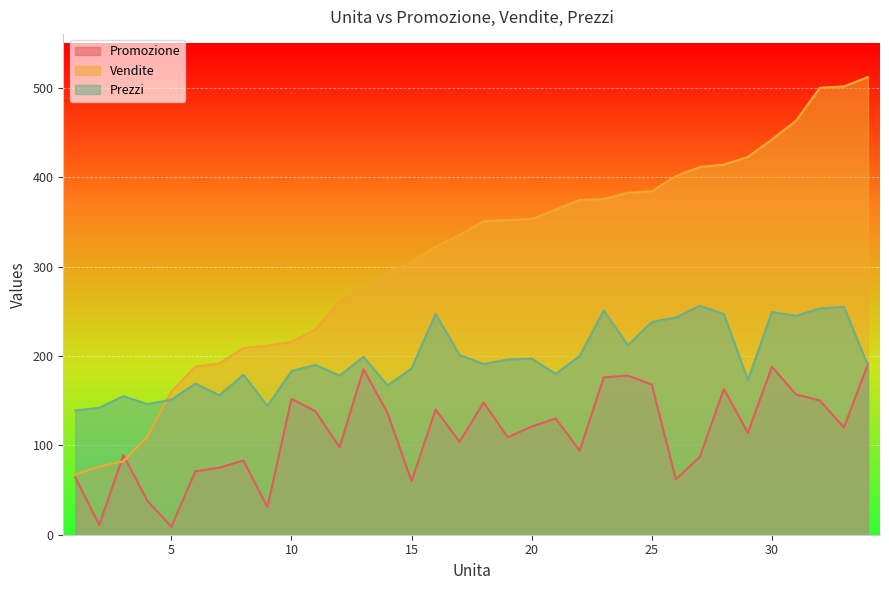

How many lines are shown in the chart?

3